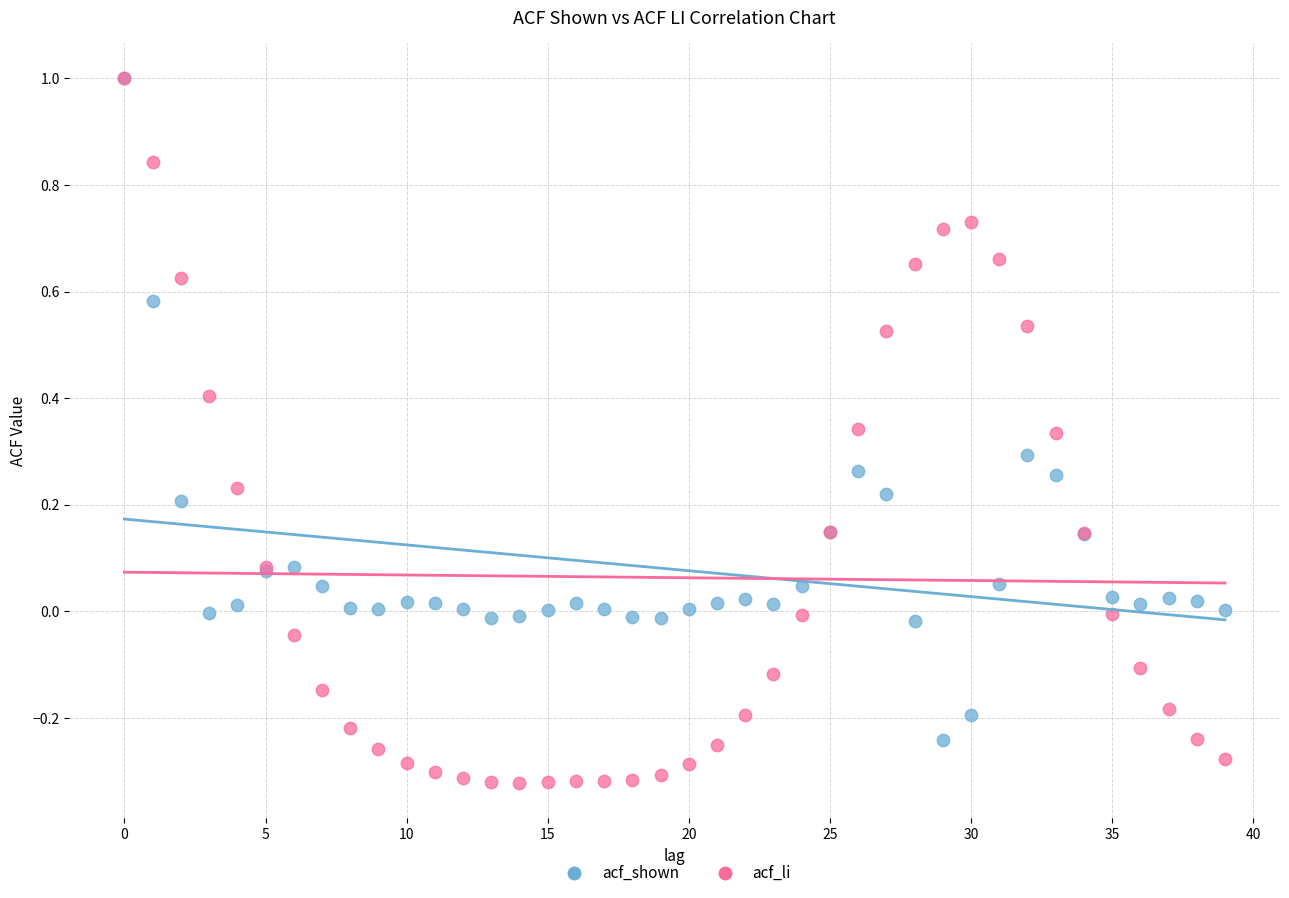

What are all the series names shown in the legend?

acf_shown, acf_li